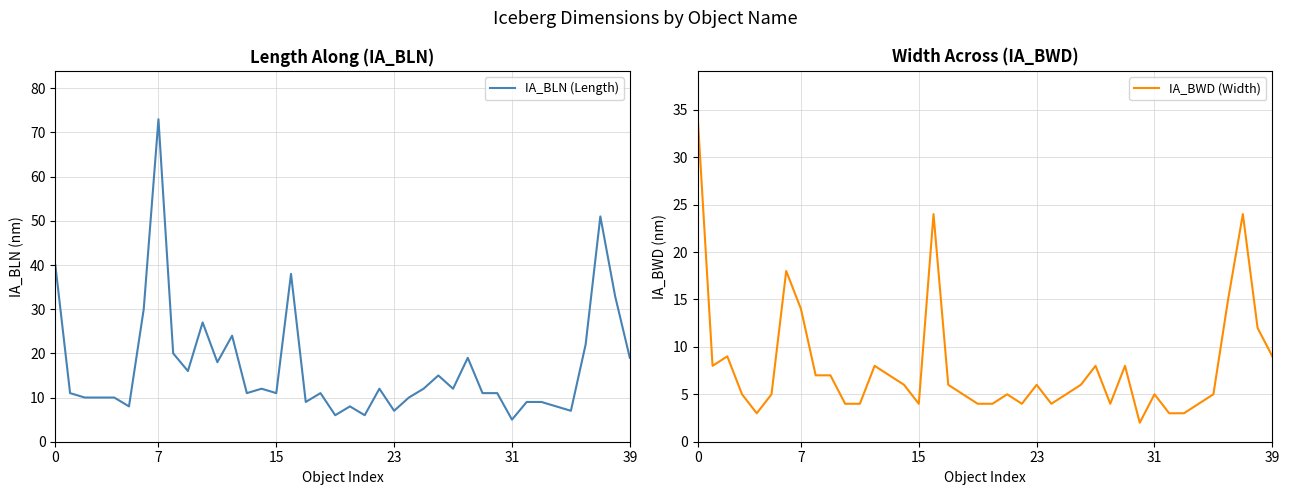

What is the value of the IA_BLN (Length) point at the 31st from the left?

11